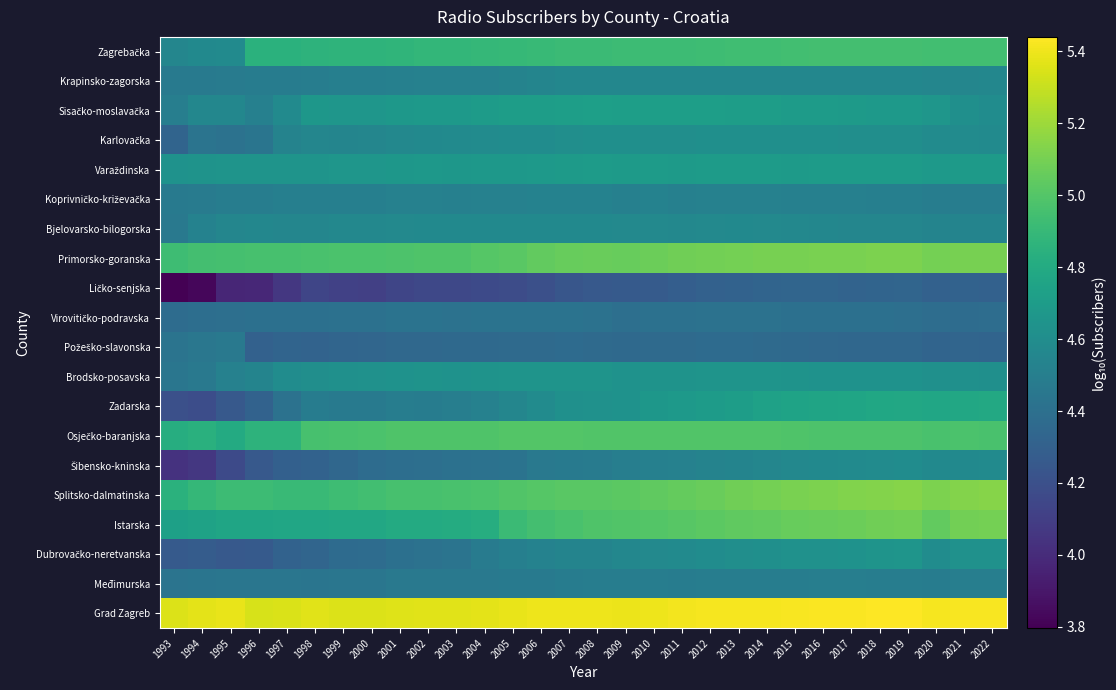

Rank the series at 2020 from lowest to highest value.

Ličko-senjska, Požeško-slavonska, Virovitičko-podravska, Međimurska, Koprivničko-križevačka, Bjelovarsko-bilogorska, Krapinsko-zagorska, Šibensko-kninska, Karlovačka, Dubrovačko-neretvanska, Brodsko-posavska, Sisačko-moslavačka, Varaždinska, Zadarska, Zagrebačka, Osječko-baranjska, Istarska, Primorsko-goranska, Splitsko-dalmatinska, Grad Zagreb